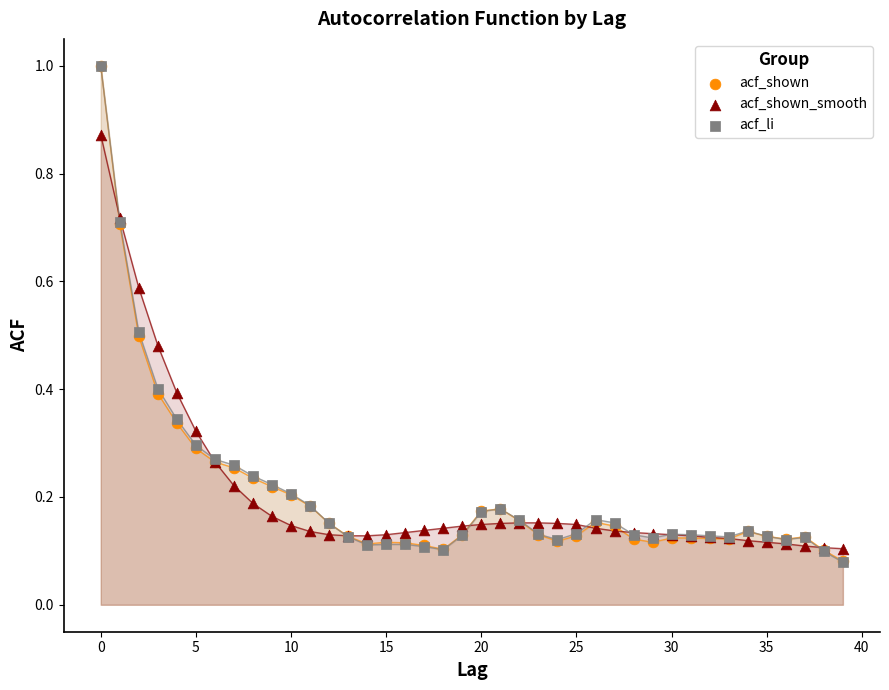

What are all the series names shown in the legend?

acf_shown, acf_shown_smooth, acf_li